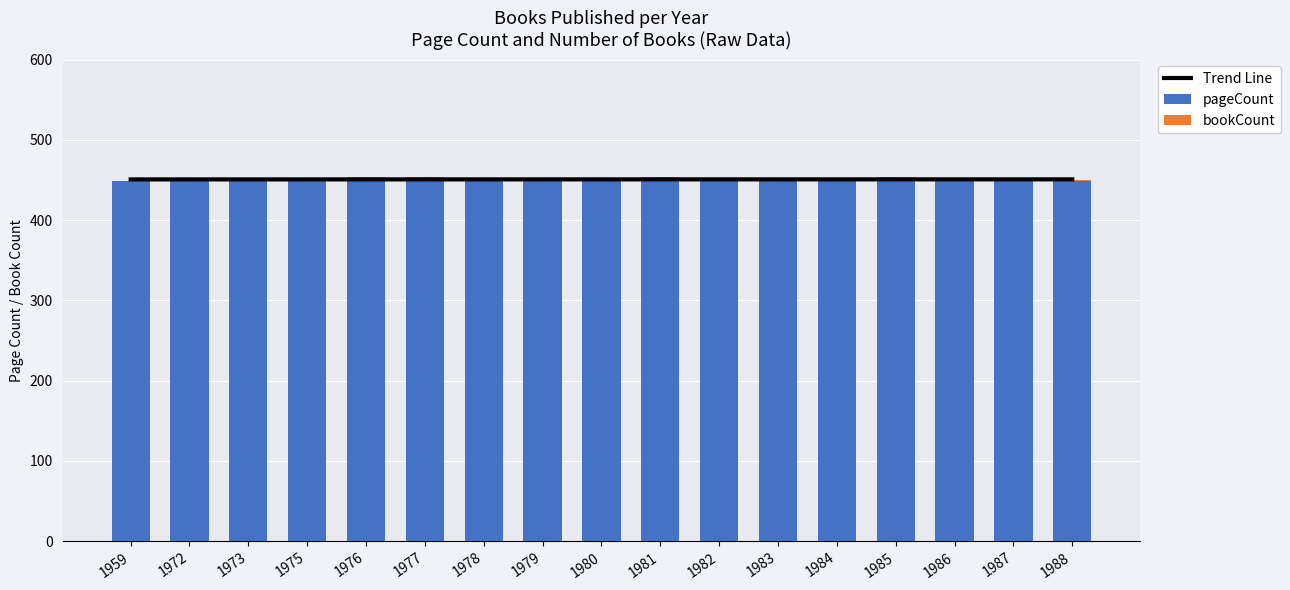

Reading left to right, transcribe all the data shown in this chart.

Trend Line: 1959=450.6	1972=450.6	1973=450.6	1975=450.6	1976=450.6	1977=450.6	1978=450.6	1979=450.6	1980=450.6	1981=450.7	1982=450.7	1983=450.7	1984=450.7	1985=450.7	1986=450.7	1987=450.7	1988=450.7
pageCount: 1959=448.0	1972=448.0	1973=448.0	1975=448.0	1976=448.0	1977=448.0	1978=448.0	1979=448.0	1980=448.0	1981=448.0	1982=448.0	1983=448.0	1984=448.0	1985=448.0	1986=448.0	1987=448.0	1988=448.0
bookCount: 1959=1.0	1972=1.0	1973=2.0	1975=3.0	1976=6.0	1977=5.0	1978=1.0	1979=3.0	1980=2.0	1981=5.0	1982=1.0	1983=1.0	1984=3.0	1985=5.0	1986=3.0	1987=1.0	1988=2.0